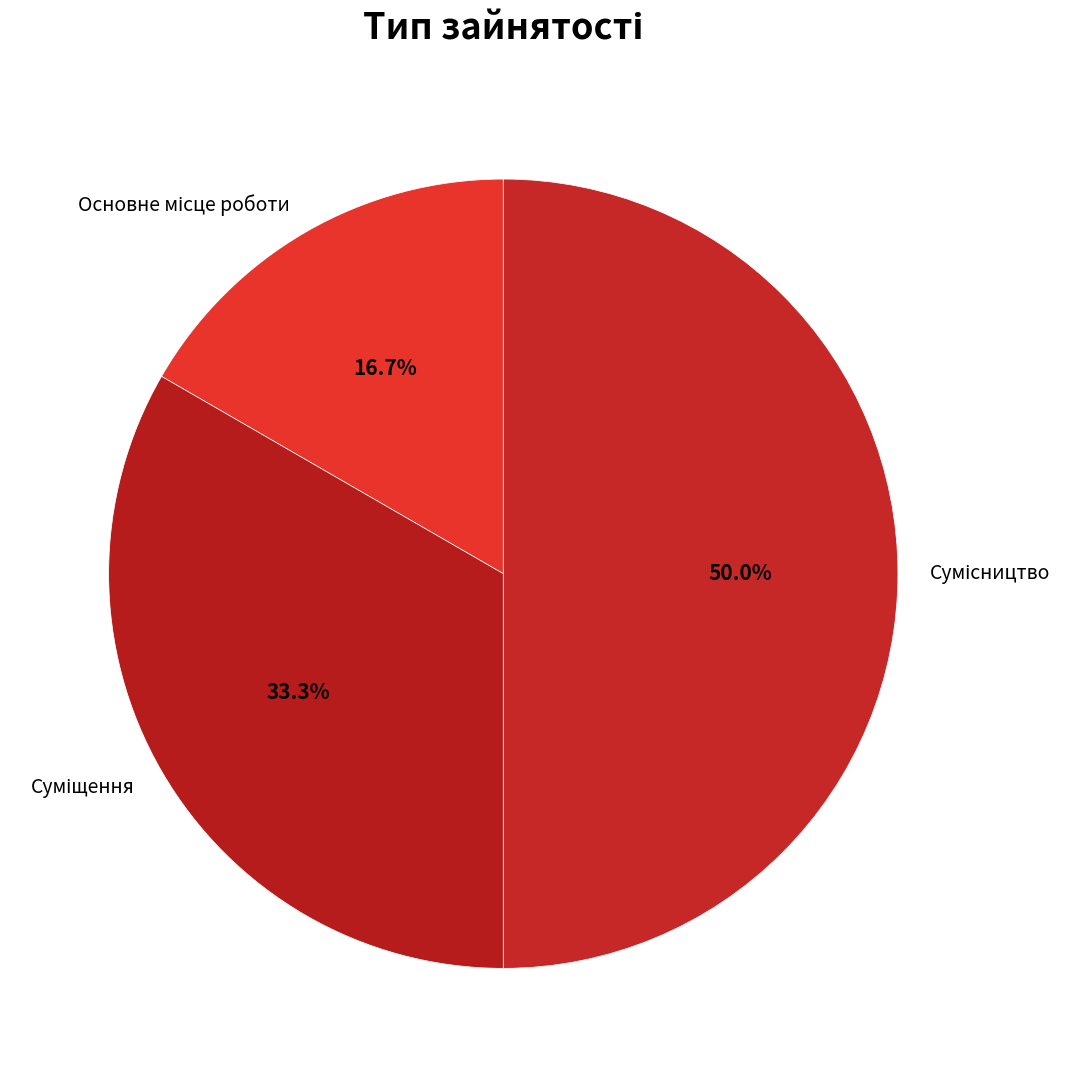

Do Суміщення and Основне місце роботи together represent more than half of the pie?

No